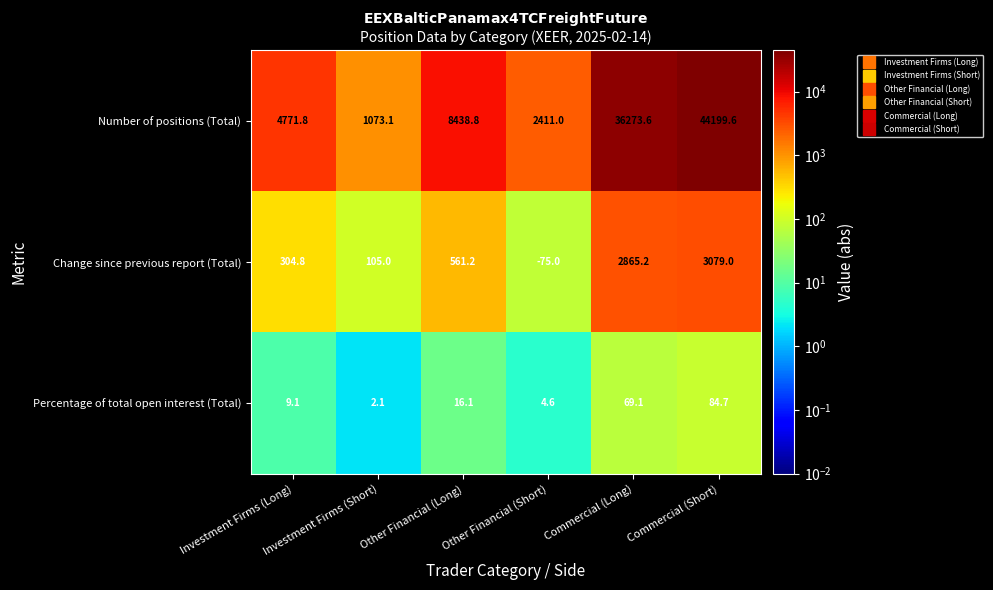

Count the number of data series in this chart.

3